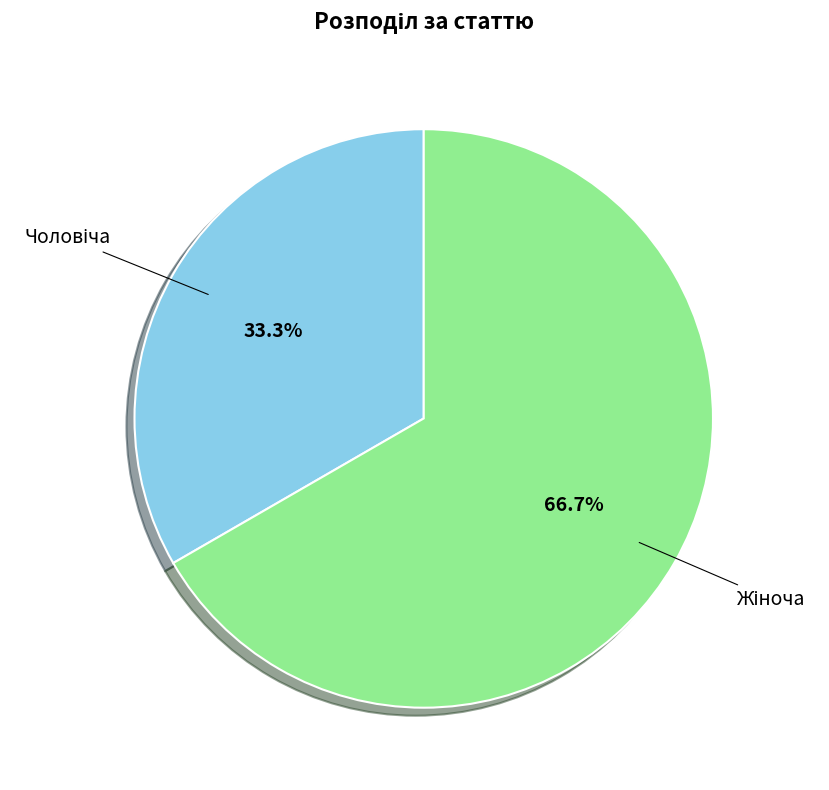

Is there a majority slice in this chart?

Yes